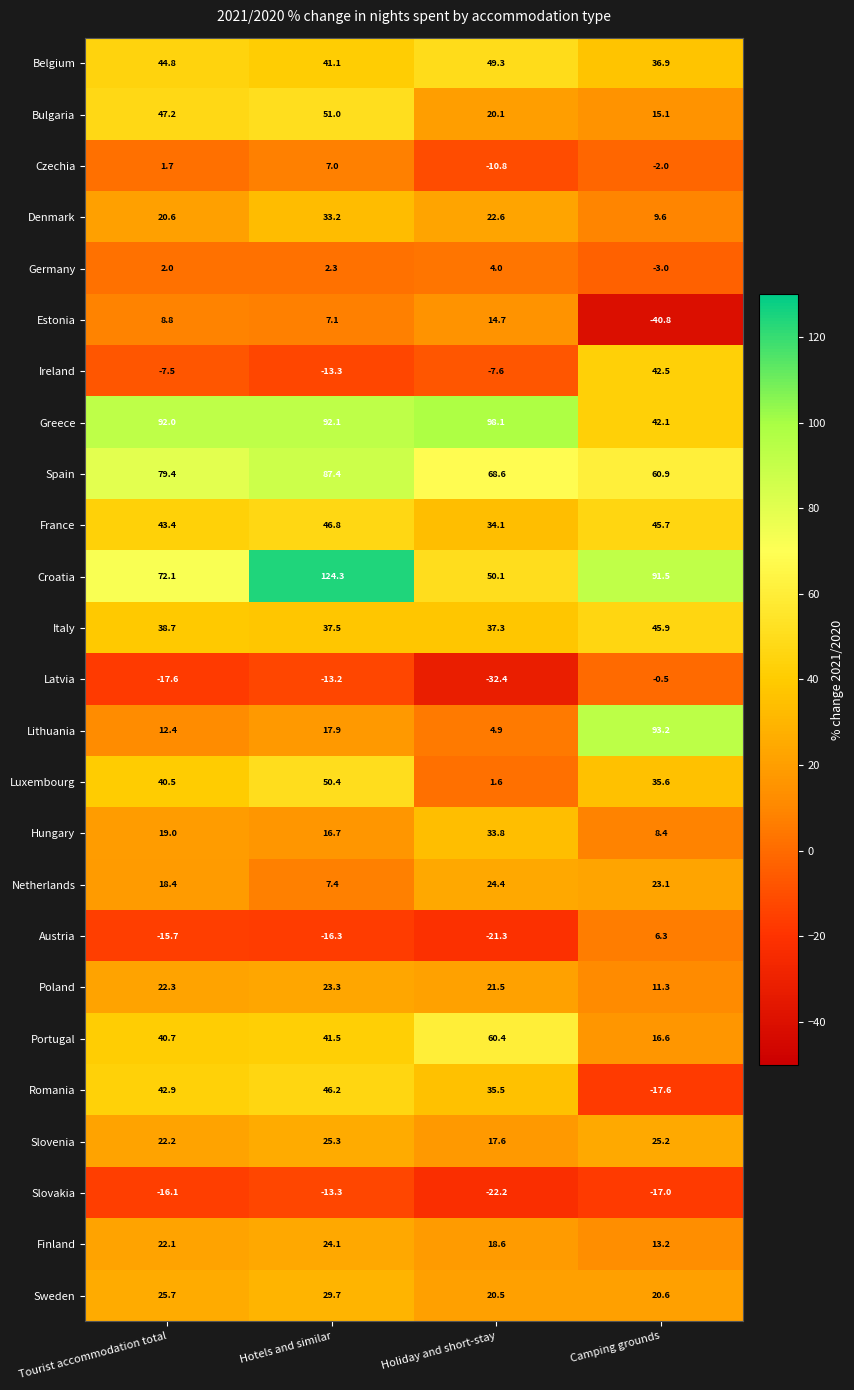

The value of Czechia at Camping grounds is -2.0. True or false?

True